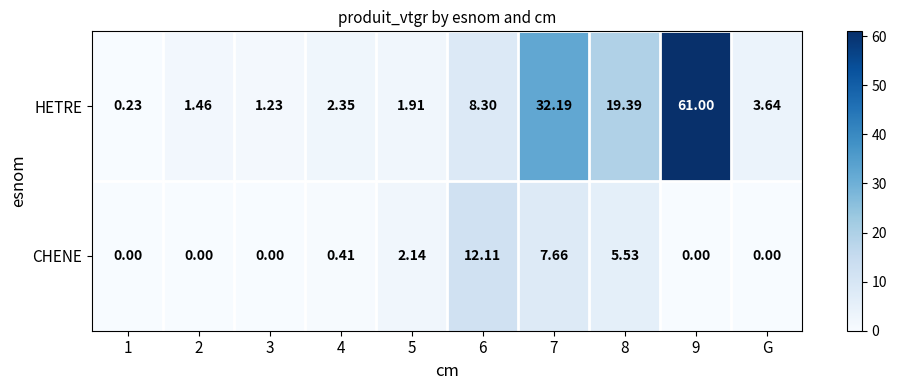

Which series has the largest range (max minus min)?

HETRE